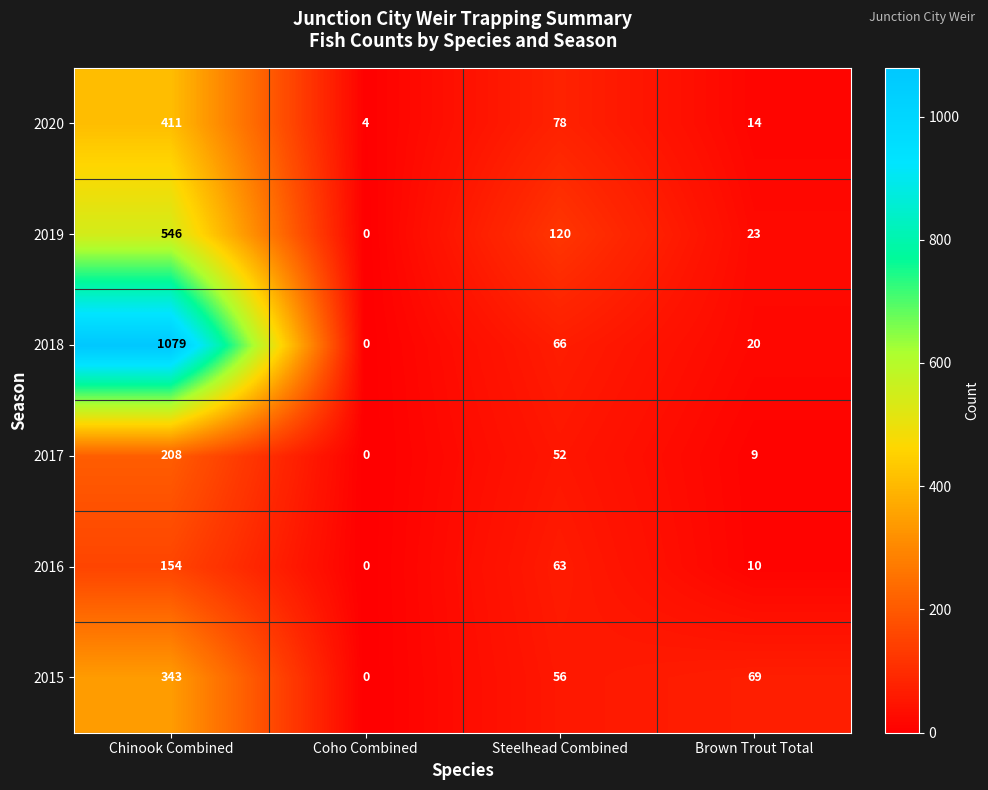

At which label is 2020 closest to 207?

Steelhead Combined